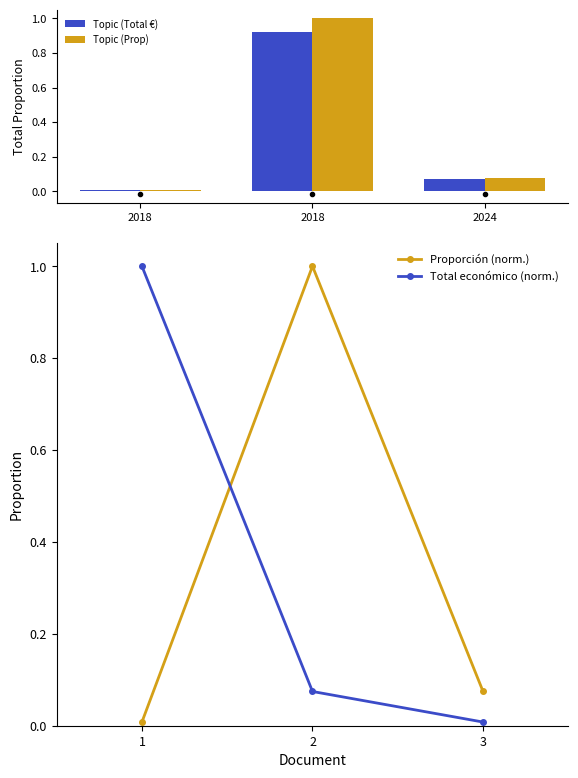

Reading left to right, what are all the values shown in this chart?

Total económico: 0.0	0.9	0.1
Proporción: 0.0	1.0	0.1
Proporción (norm.): 0.0	1.0	0.1
Total económico (norm.): 1.0	0.1	0.0